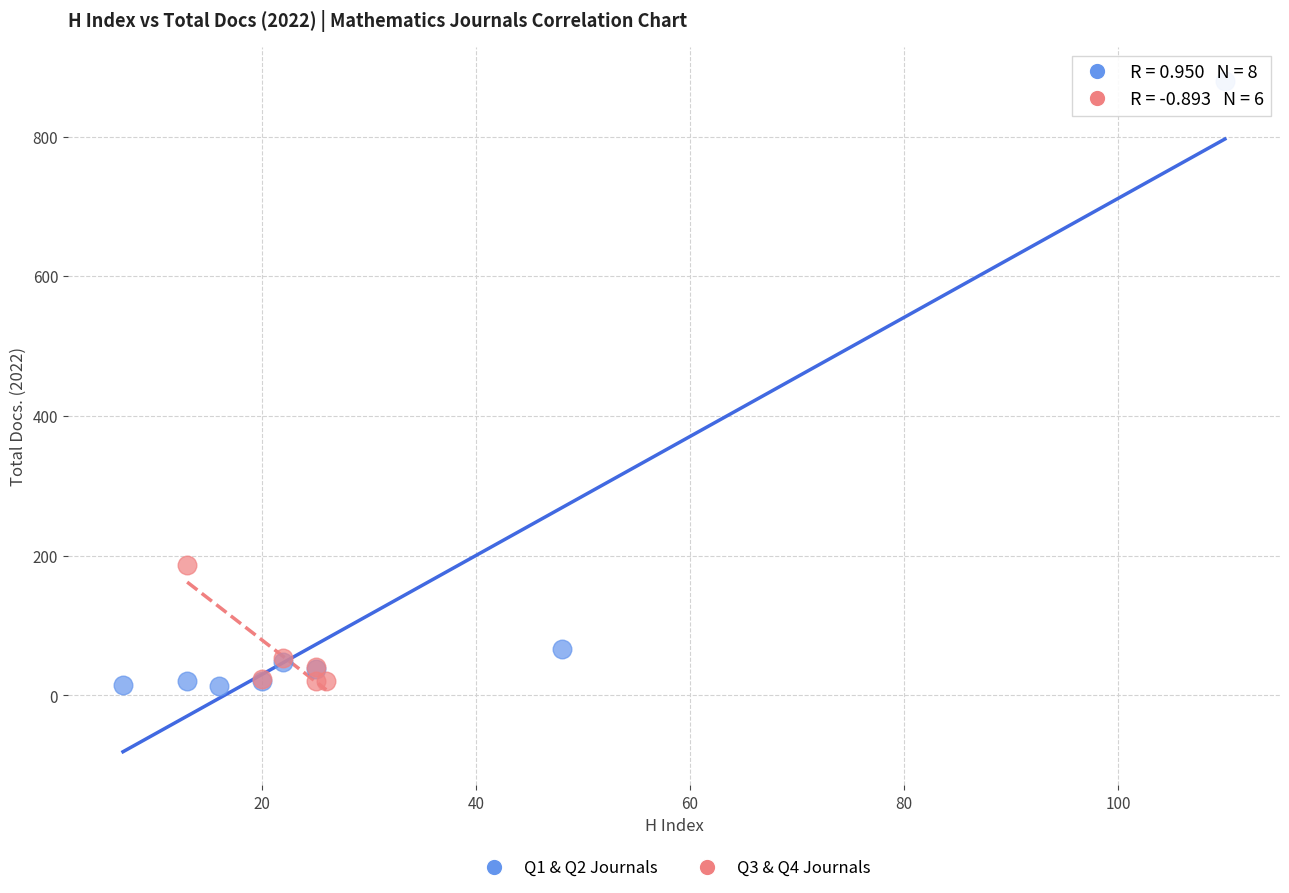

Which series reaches the maximum Y coordinate?

Q1 & Q2 Journals